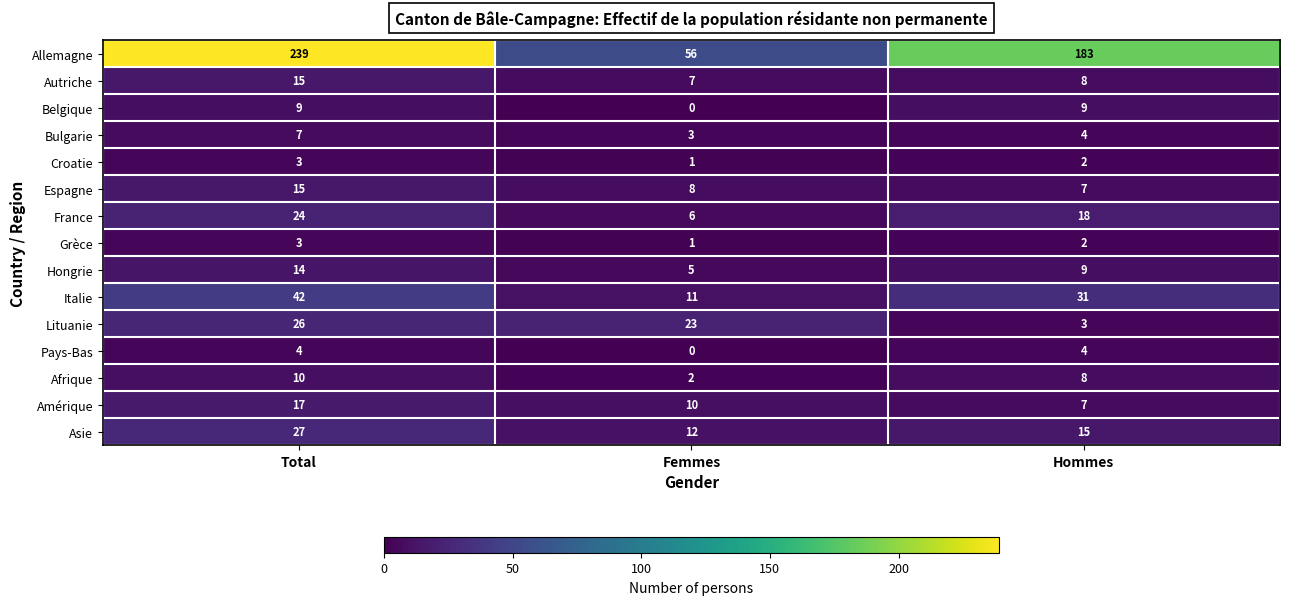

At which label does Allemagne first exceed 183?

Total